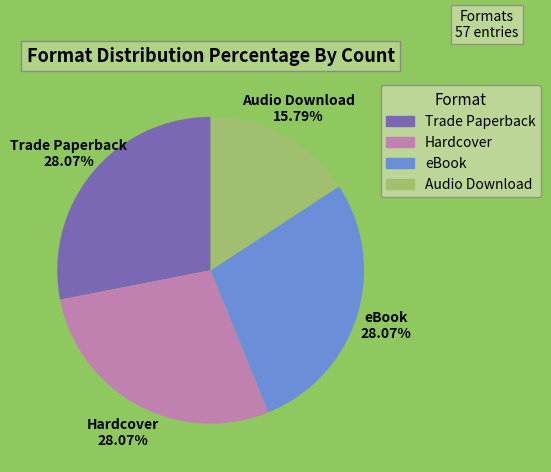

Approximately how many times larger is the value at eBook compared to Hardcover?

1.0